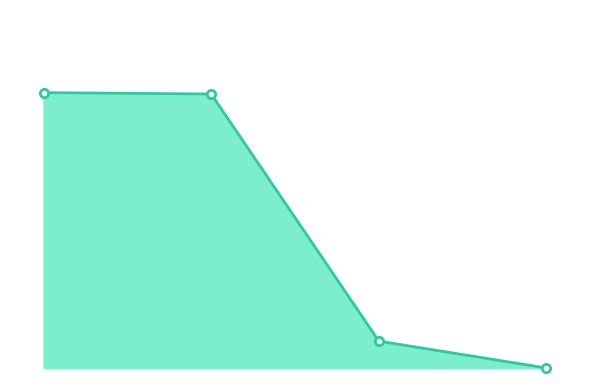

Reading right to left, list all the values displayed in this chart.

16590.0=0	26572.0=4484	78716.0=45663	82007.0=45899